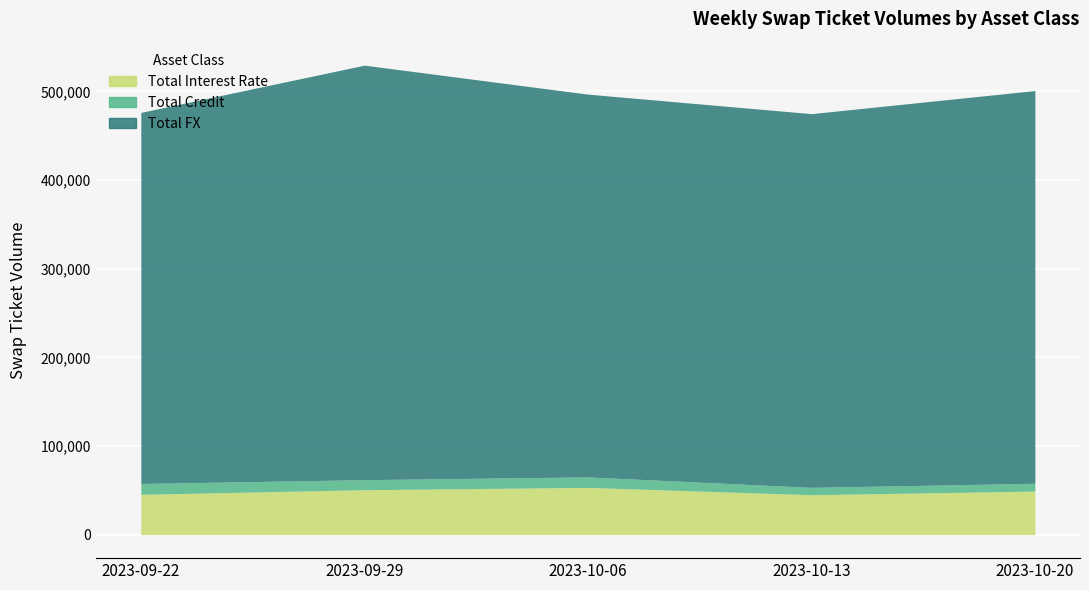

True or false: Total Interest Rate has a value of 45041 at 2023-10-13.

True